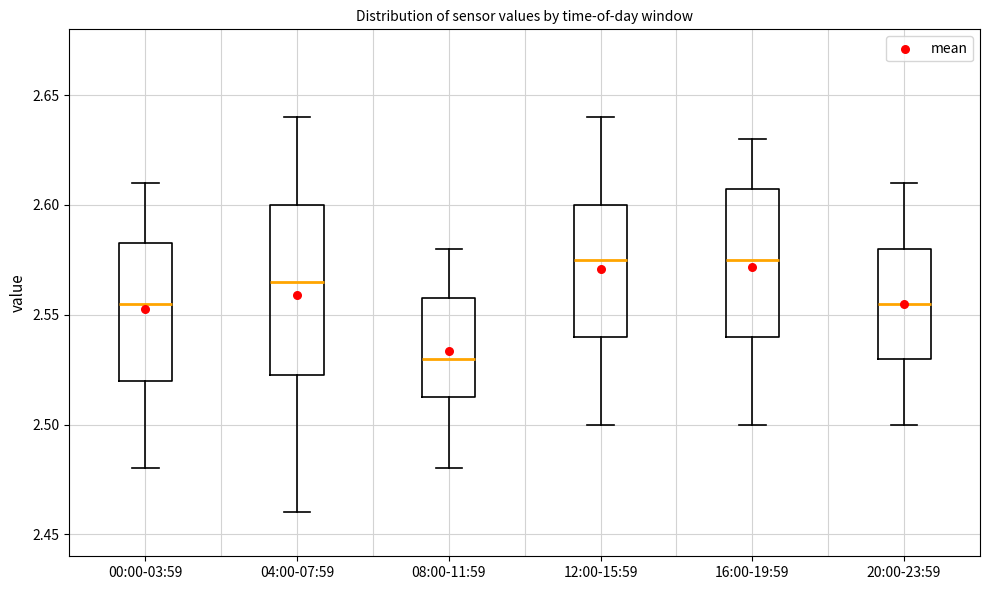

Reading left to right, read every box against the y-axis: the position of its median line, the range the box covers, and the ends of its whiskers. The values are not printed on the chart, so give them approximately, as read against the axis.

00:00-03:59: median 2.555, box 2.520 to 2.585, whiskers 2.480 to 2.610
04:00-07:59: median 2.565, box 2.525 to 2.600, whiskers 2.460 to 2.640
08:00-11:59: median 2.530, box 2.515 to 2.560, whiskers 2.480 to 2.580
12:00-15:59: median 2.575, box 2.540 to 2.600, whiskers 2.500 to 2.640
16:00-19:59: median 2.575, box 2.540 to 2.610, whiskers 2.500 to 2.630
20:00-23:59: median 2.555, box 2.530 to 2.580, whiskers 2.500 to 2.610